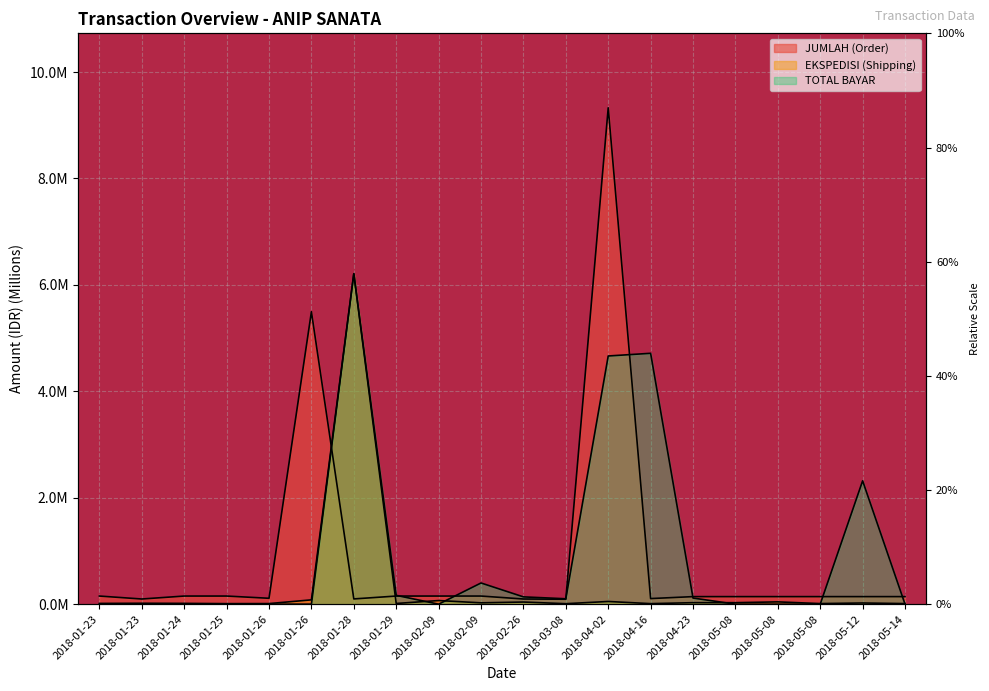

How many lines are shown in the chart?

3